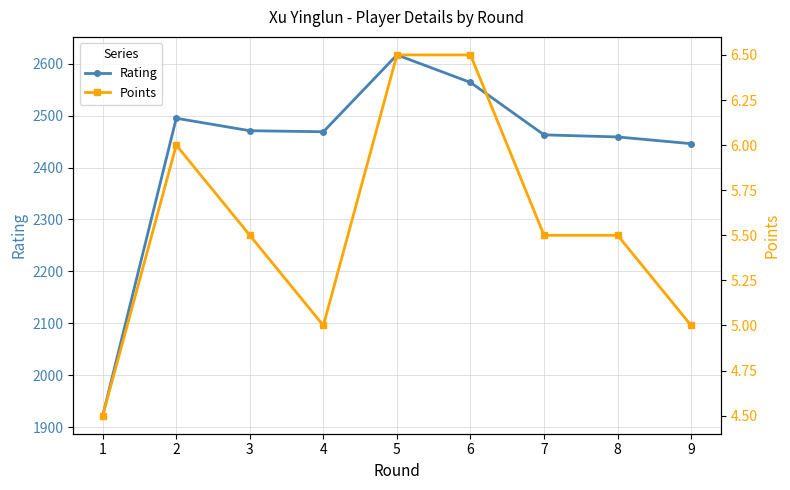

Reading left to right, extract all data points from this chart.

Rating: 1922.0	2495.0	2471.0	2469.0	2617.0	2564.0	2463.0	2459.0	2446.0
Points: 4.5	6.0	5.5	5.0	6.5	6.5	5.5	5.5	5.0